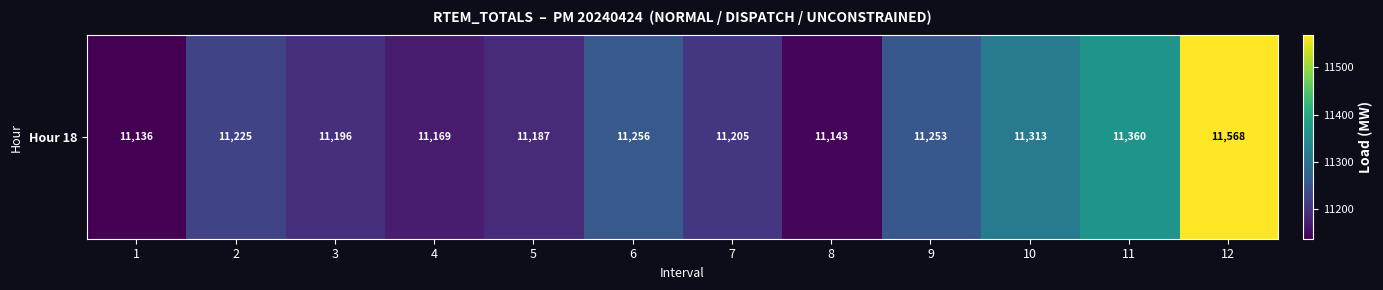

What is the minimum value shown in the chart?

11136